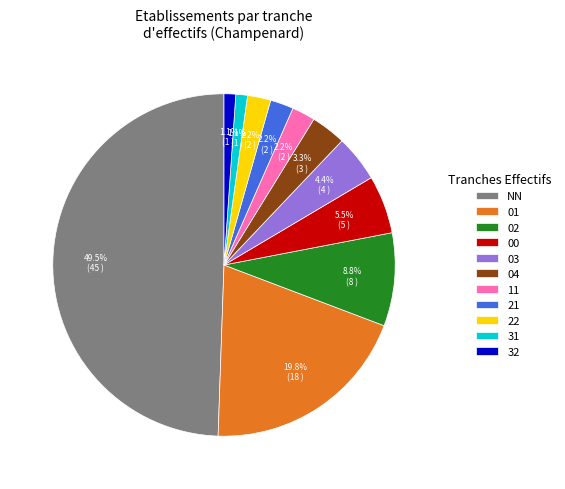

What is the ratio of the value at NN to the value at 32?

45.0